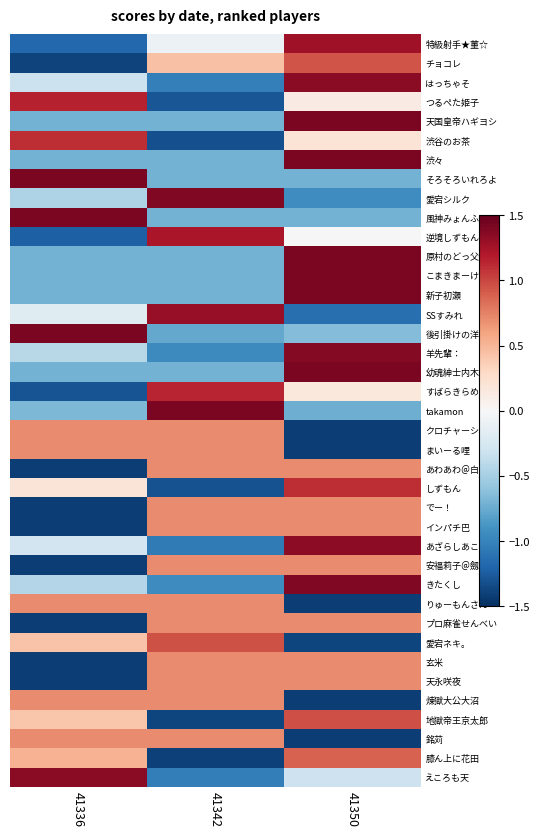

Reading right to left, transcribe all the data shown in this chart.

特級射手★菫☆: 41350=1.3	41342=-0.1	41336=-1.2
チョコレ: 41350=0.9	41342=0.4	41336=-1.4
はっちゃそ: 41350=1.4	41342=-1.0	41336=-0.3
つるぺた姫子: 41350=0.1	41342=-1.3	41336=1.2
天国皇帝ハギヨシ: 41350=1.4	41342=-0.7	41336=-0.7
渋谷のお茶: 41350=0.2	41342=-1.3	41336=1.1
渋々: 41350=1.4	41342=-0.7	41336=-0.7
そろそろいれろよ: 41350=-0.7	41342=-0.7	41336=1.4
愛宕シルク: 41350=-0.9	41342=1.4	41336=-0.5
風神みょんふぁ: 41350=-0.7	41342=-0.7	41336=1.4
逆境しずもん: 41350=-0.0	41342=1.2	41336=-1.2
原村のどっ父: 41350=1.4	41342=-0.7	41336=-0.7
こまきまーけっと: 41350=1.4	41342=-0.7	41336=-0.7
新子初瀬: 41350=1.4	41342=-0.7	41336=-0.7
SSすみれ: 41350=-1.1	41342=1.3	41336=-0.2
後引掛けの洋榎: 41350=-0.6	41342=-0.8	41336=1.4
羊先輩：: 41350=1.4	41342=-1.0	41336=-0.4
幼魂紳士内木: 41350=1.4	41342=-0.7	41336=-0.7
すばらきらめ: 41350=0.2	41342=1.1	41336=-1.3
takamon: 41350=-0.7	41342=1.4	41336=-0.7
クロチャーシュー: 41350=-1.4	41342=0.7	41336=0.7
まいーる哩: 41350=-1.4	41342=0.7	41336=0.7
あわあわ＠白糸台: 41350=0.7	41342=0.7	41336=-1.4
しずもん: 41350=1.1	41342=-1.3	41336=0.2
でー！: 41350=0.7	41342=0.7	41336=-1.4
インパチ巴: 41350=0.7	41342=0.7	41336=-1.4
あざらしあこ: 41350=1.3	41342=-1.1	41336=-0.3
安福莉子＠劔谷: 41350=0.7	41342=0.7	41336=-1.4
きたくし: 41350=1.4	41342=-0.9	41336=-0.4
りゅーもんさん: 41350=-1.4	41342=0.7	41336=0.7
プロ麻雀せんべい: 41350=0.7	41342=0.7	41336=-1.4
愛宕ネキ。: 41350=-1.4	41342=1.0	41336=0.4
玄米: 41350=0.7	41342=0.7	41336=-1.4
天永咲夜: 41350=0.7	41342=0.7	41336=-1.4
煉獄大公大沼: 41350=-1.4	41342=0.7	41336=0.7
地獄帝王京太郎: 41350=1.0	41342=-1.4	41336=0.4
銘苅: 41350=-1.4	41342=0.7	41336=0.7
膝ん上に花田: 41350=0.9	41342=-1.4	41336=0.5
えころも天: 41350=-0.3	41342=-1.0	41336=1.4